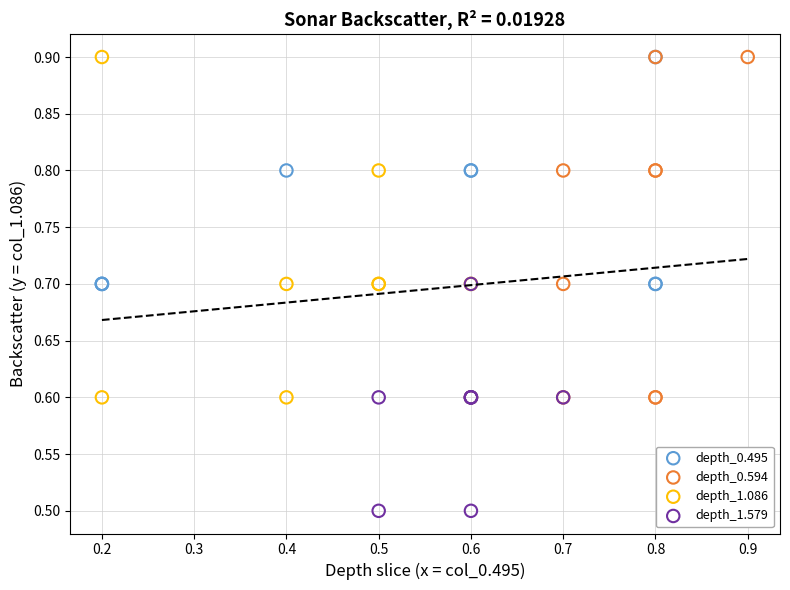

Which series reaches the minimum Y coordinate?

depth_1.579